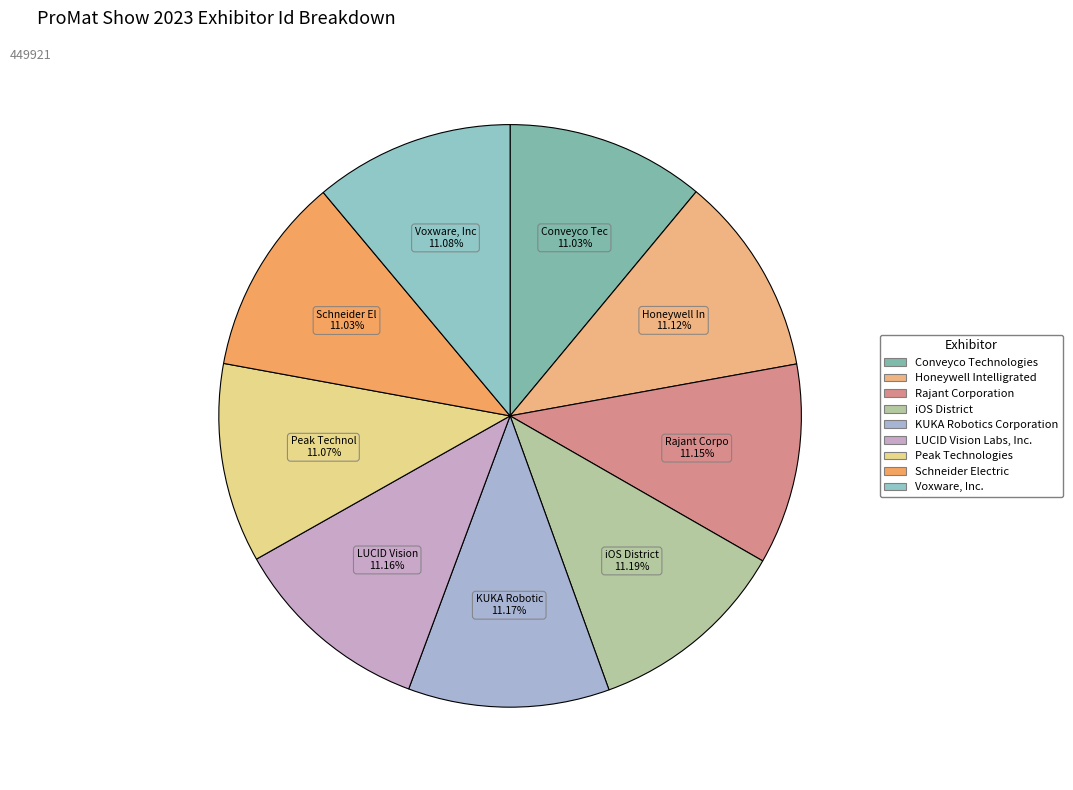

To the nearest percent, what percentage of the pie is LUCID Vision Labs, Inc.?

11%